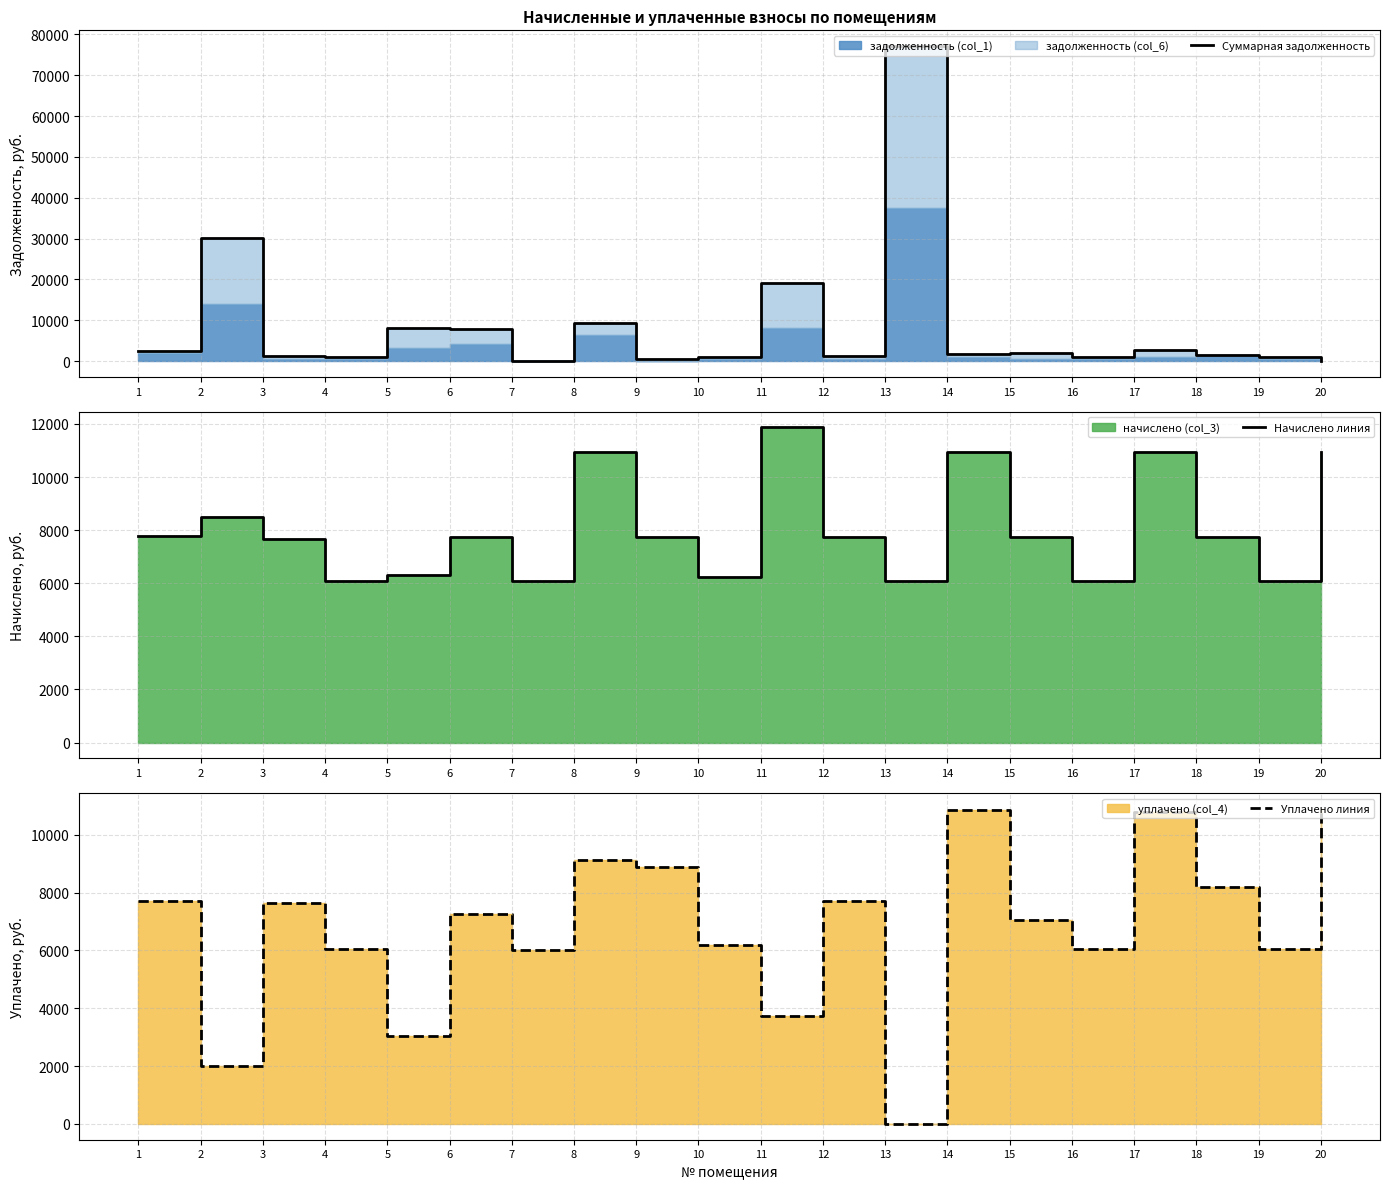

At which label is Уплачено линия closest to 5450?

7